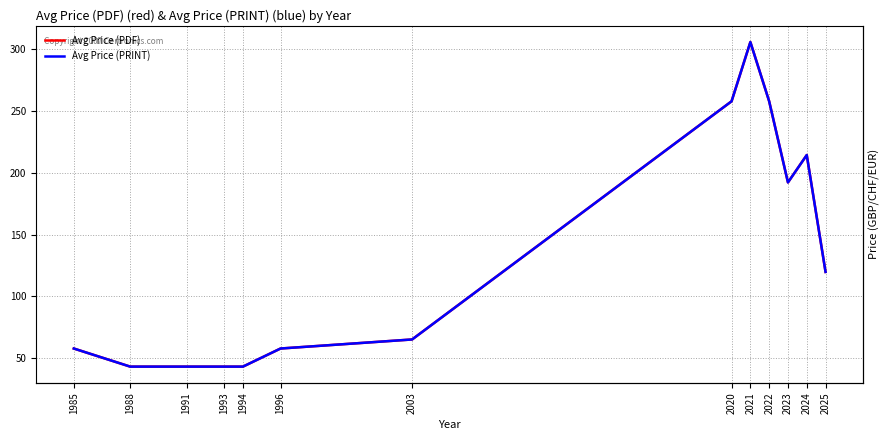

The value of Avg Price (PDF) at 1991 is 43.0. True or false?

True